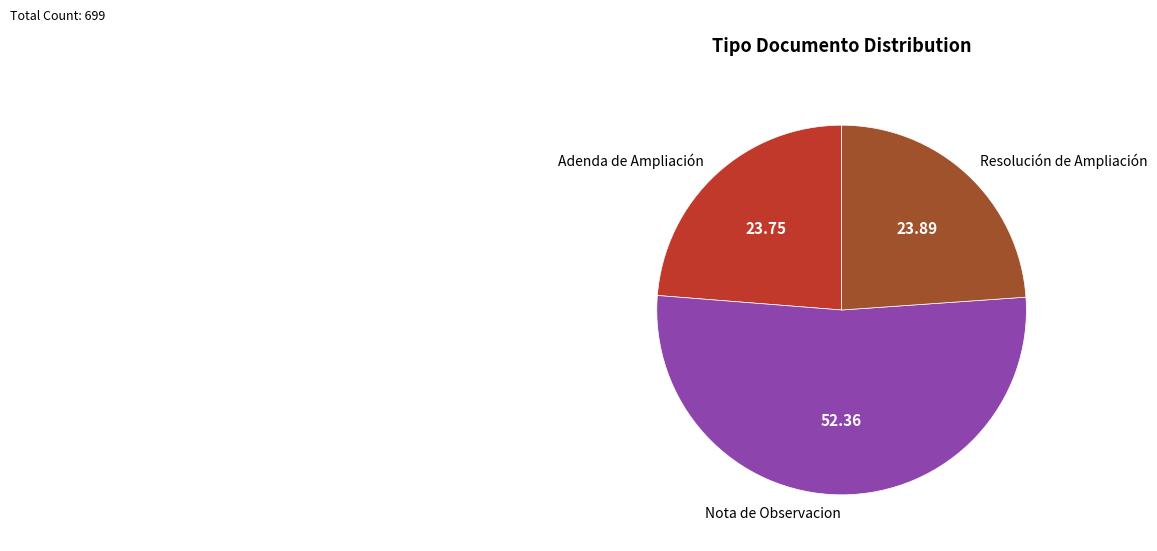

Combined, do Adenda de Ampliación and Nota de Observacion account for over 50%?

Yes